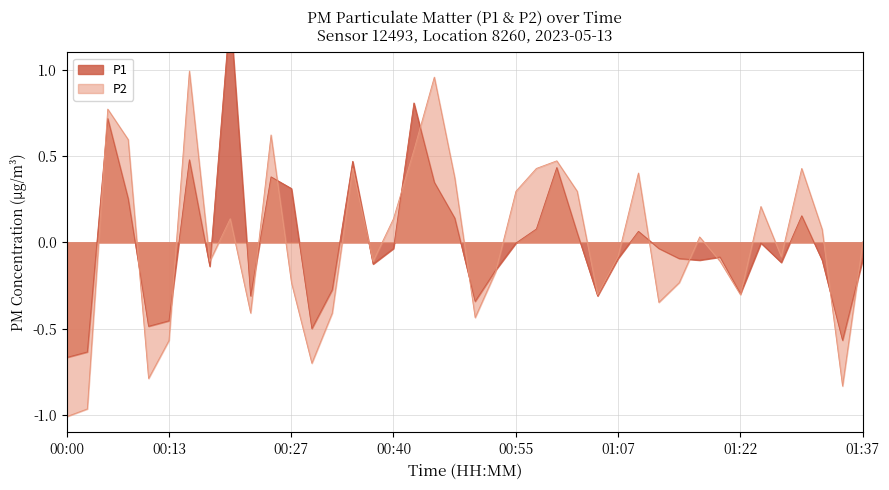

True or false: P2 has a value of 0.1 at 01:32.

False